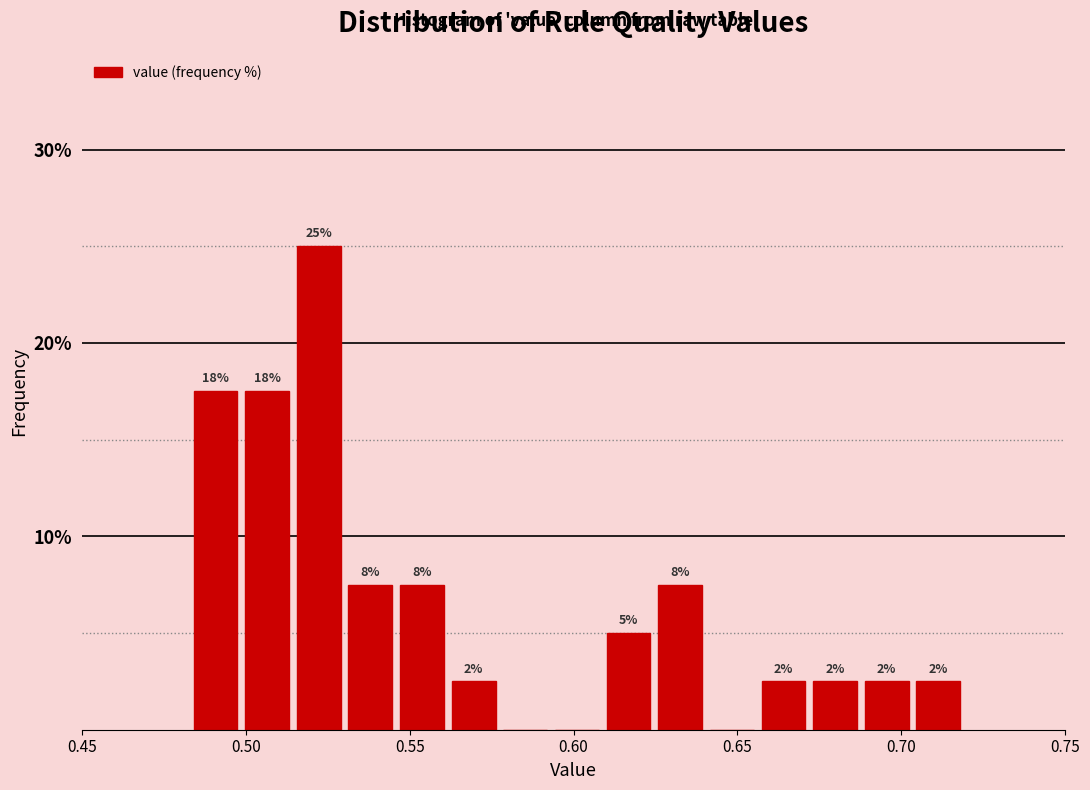

Around what value on the x-axis is the tallest bar? Give the approximate position of its centre, as read against the axis.

0.520